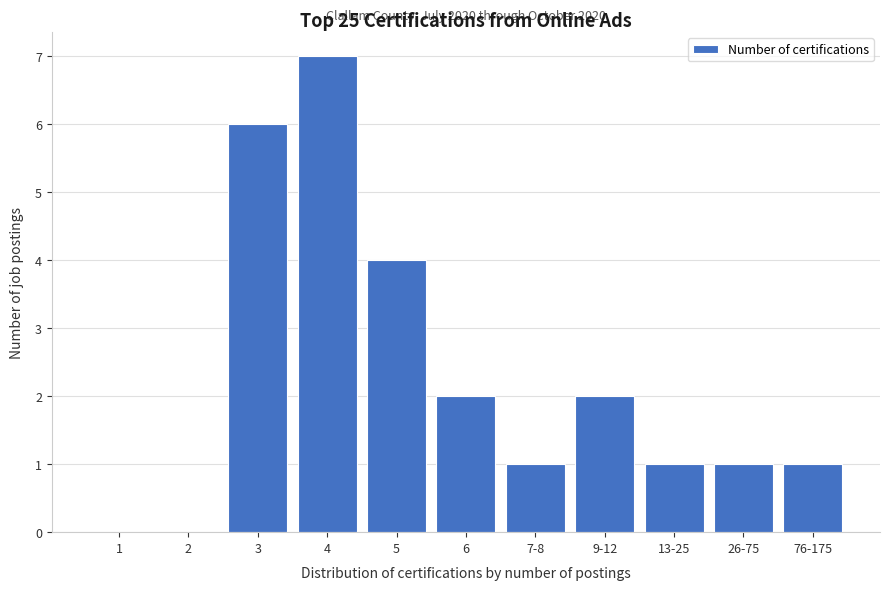

Reading left to right, transcribe all the data shown in this chart.

1=0	2=0	3=6	4=7	5=4	6=2	7-8=1	9-12=2	13-25=1	26-75=1	76-175=1